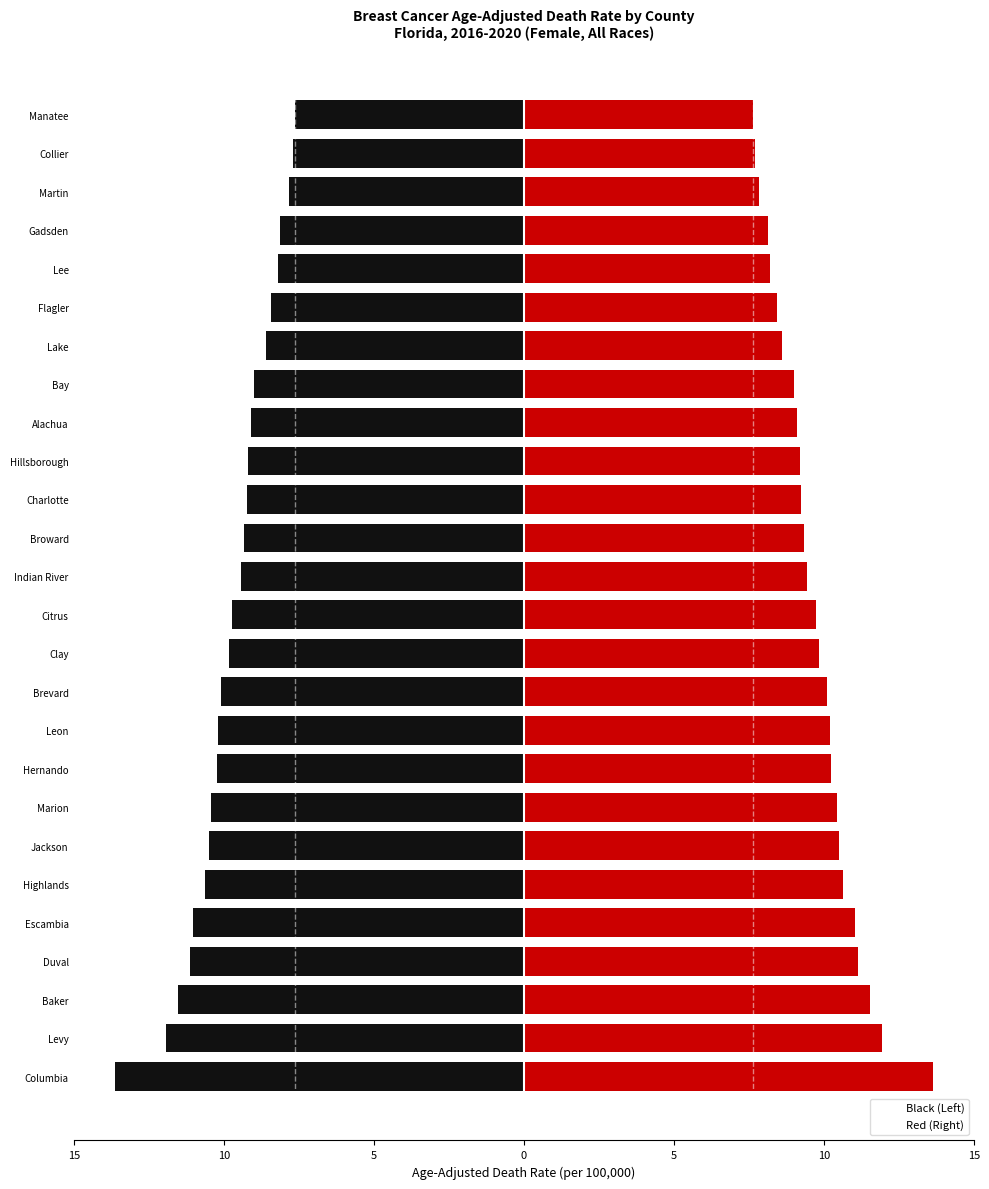

Reading left to right, what are all the values shown in this chart?

Left Half: -13.7	-11.9	-11.6	-11.2	-11.1	-10.7	-10.5	-10.4	-10.2	-10.2	-10.1	-9.8	-9.8	-9.4	-9.3	-9.2	-9.2	-9.1	-9.0	-8.6	-8.4	-8.2	-8.2	-7.8	-7.7	-7.7
Right Half: 13.7	11.9	11.6	11.2	11.1	10.7	10.5	10.4	10.2	10.2	10.1	9.8	9.8	9.4	9.3	9.2	9.2	9.1	9.0	8.6	8.4	8.2	8.2	7.8	7.7	7.7